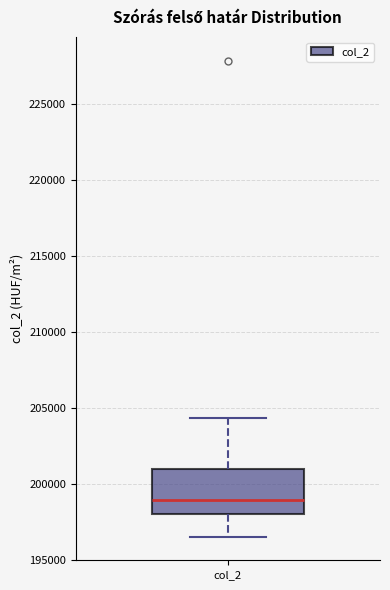

Transcribe this box plot: give where the median line is, the range the box spans, and where the two whiskers end, as read against the y-axis. The values are not printed on the chart, so give them approximately, as read against the axis.

median 199000, box 198000 to 201000, whiskers 196500 to 204500